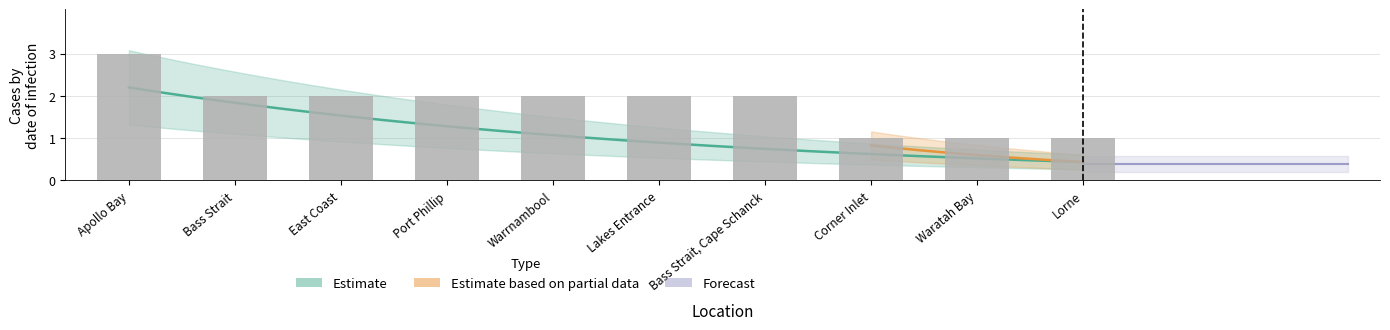

The chart shows a value of 4 at Warrnambool. True or false?

False